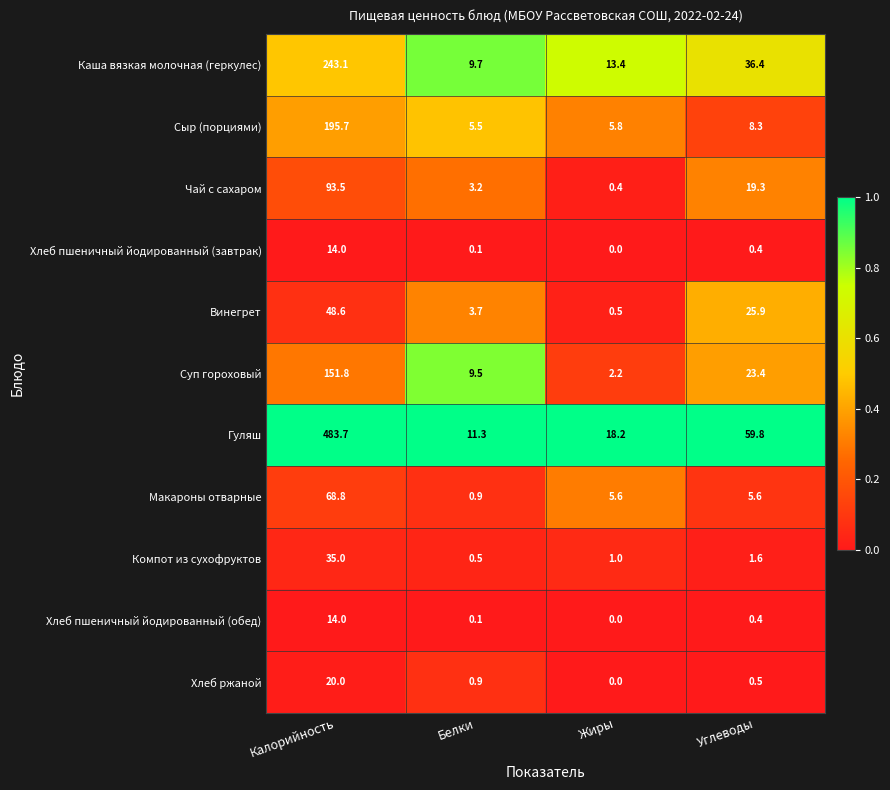

What is the difference between the highest and lowest values at Калорийность?

469.7